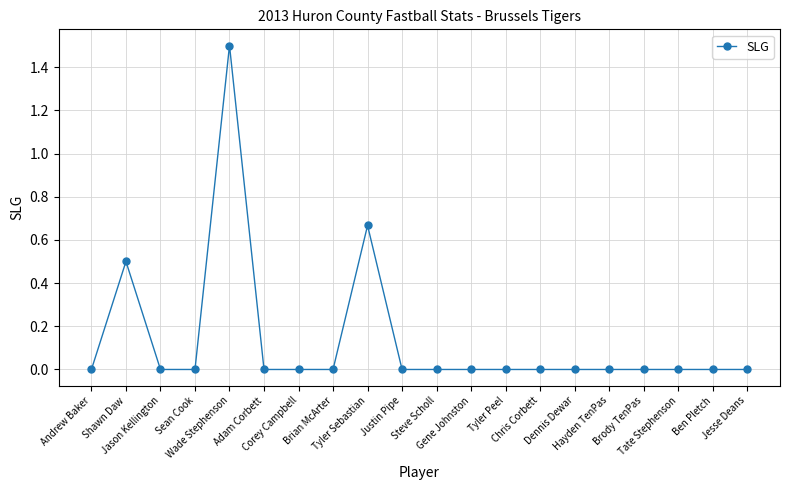

The value at Brody TenPas is -0.9. True or false?

False